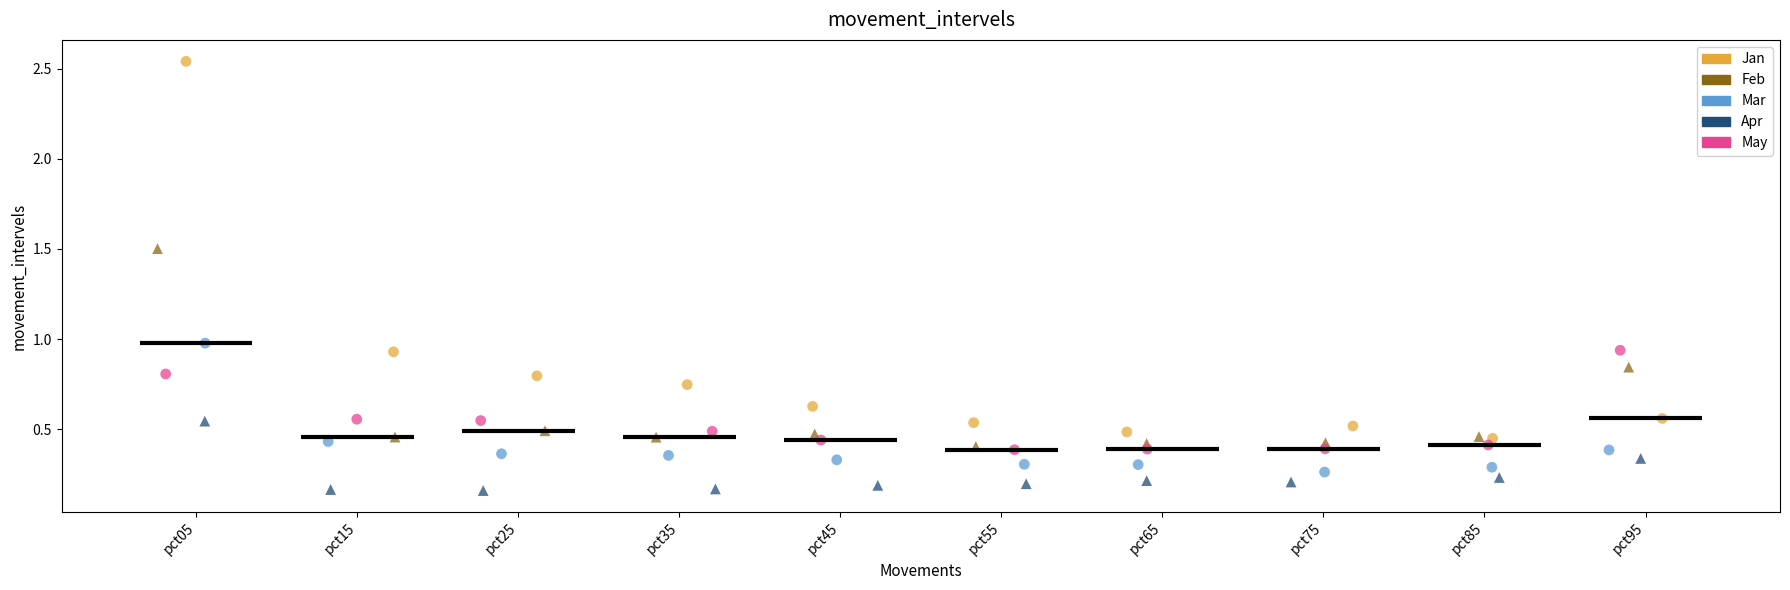

Which series contains the lowest Y value?

Apr